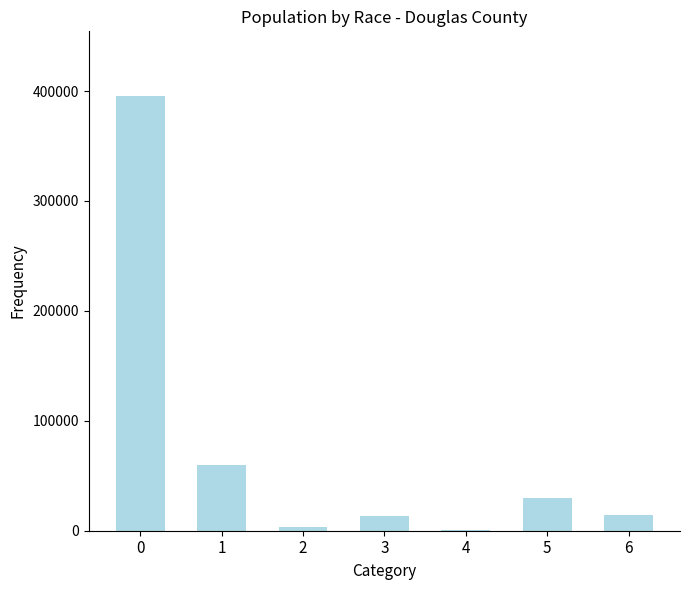

Approximately how many times larger is the value at 3 compared to 5?

0.5